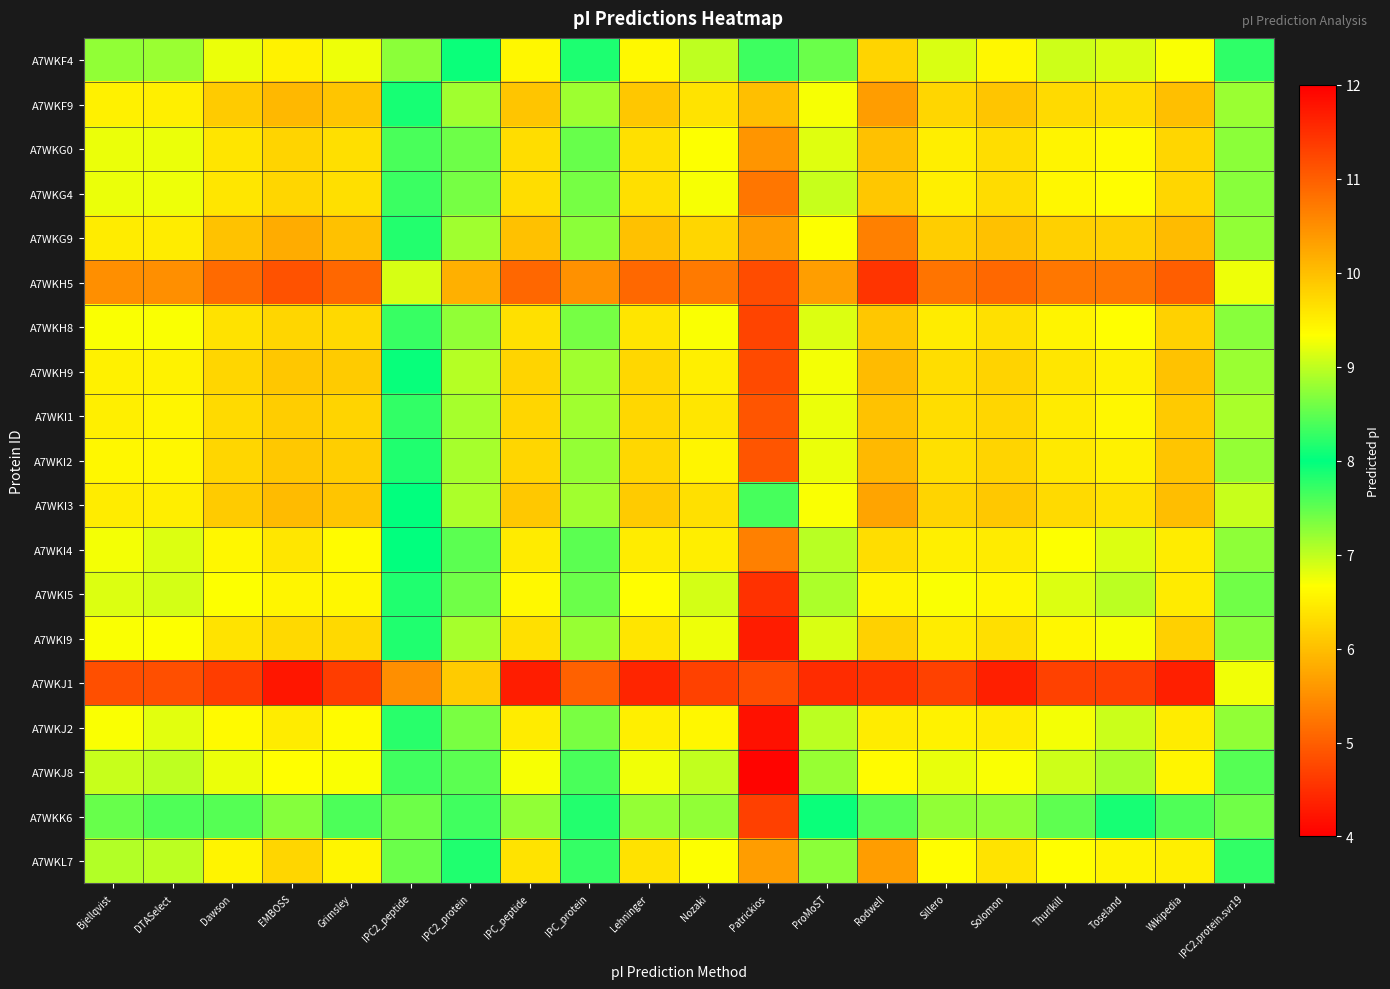

Reading left to right, transcribe all the data shown in this chart.

A7WKF4: Bjellqvist=8.8	DTASelect=8.8	Dawson=9.2	EMBOSS=9.5	Grimsley=9.2	IPC2_peptide=7.3	IPC2_protein=8.1	IPC_peptide=9.4	IPC_protein=8.2	Lehninger=9.4	Nozaki=9.0	Patrickios=7.7	ProMoST=8.6	Rodwell=9.8	Sillero=9.1	Solomon=9.4	Thurlkill=9.1	Toseland=9.1	Wikipedia=9.3	IPC2.protein.svr19=8.2
A7WKF9: Bjellqvist=9.5	DTASelect=9.5	Dawson=9.9	EMBOSS=10.1	Grimsley=9.9	IPC2_peptide=7.9	IPC2_protein=8.8	IPC_peptide=9.9	IPC_protein=8.8	Lehninger=9.9	Nozaki=9.6	Patrickios=10.0	ProMoST=9.3	Rodwell=10.3	Sillero=9.8	Solomon=9.9	Thurlkill=9.7	Toseland=9.7	Wikipedia=10.0	IPC2.protein.svr19=8.8
A7WKG0: Bjellqvist=9.2	DTASelect=9.2	Dawson=9.6	EMBOSS=9.8	Grimsley=9.7	IPC2_peptide=7.6	IPC2_protein=8.6	IPC_peptide=9.7	IPC_protein=8.5	Lehninger=9.6	Nozaki=9.3	Patrickios=5.6	ProMoST=9.2	Rodwell=10.0	Sillero=9.5	Solomon=9.7	Thurlkill=9.4	Toseland=9.4	Wikipedia=9.8	IPC2.protein.svr19=8.7
A7WKG4: Bjellqvist=9.2	DTASelect=9.2	Dawson=9.6	EMBOSS=9.8	Grimsley=9.7	IPC2_peptide=7.7	IPC2_protein=8.6	IPC_peptide=9.7	IPC_protein=8.6	Lehninger=9.7	Nozaki=9.3	Patrickios=5.2	ProMoST=9.0	Rodwell=9.9	Sillero=9.5	Solomon=9.7	Thurlkill=9.4	Toseland=9.4	Wikipedia=9.8	IPC2.protein.svr19=8.7
A7WKG9: Bjellqvist=9.5	DTASelect=9.5	Dawson=10.0	EMBOSS=10.2	Grimsley=10.0	IPC2_peptide=7.8	IPC2_protein=8.8	IPC_peptide=10.0	IPC_protein=8.7	Lehninger=10.0	Nozaki=9.8	Patrickios=10.3	ProMoST=9.3	Rodwell=10.6	Sillero=9.9	Solomon=10.0	Thurlkill=9.8	Toseland=9.8	Wikipedia=10.0	IPC2.protein.svr19=8.8
A7WKH5: Bjellqvist=10.5	DTASelect=10.5	Dawson=10.9	EMBOSS=11.1	Grimsley=10.9	IPC2_peptide=9.1	IPC2_protein=10.1	IPC_peptide=10.9	IPC_protein=10.5	Lehninger=10.9	Nozaki=10.7	Patrickios=11.2	ProMoST=10.3	Rodwell=11.4	Sillero=10.8	Solomon=10.9	Thurlkill=10.7	Toseland=10.8	Wikipedia=11.0	IPC2.protein.svr19=9.2
A7WKH8: Bjellqvist=9.3	DTASelect=9.3	Dawson=9.6	EMBOSS=9.8	Grimsley=9.7	IPC2_peptide=7.7	IPC2_protein=8.8	IPC_peptide=9.6	IPC_protein=8.6	Lehninger=9.6	Nozaki=9.3	Patrickios=4.7	ProMoST=9.2	Rodwell=9.9	Sillero=9.5	Solomon=9.6	Thurlkill=9.4	Toseland=9.3	Wikipedia=9.8	IPC2.protein.svr19=8.7
A7WKH9: Bjellqvist=9.5	DTASelect=9.5	Dawson=9.8	EMBOSS=9.9	Grimsley=9.9	IPC2_peptide=8.0	IPC2_protein=8.9	IPC_peptide=9.8	IPC_protein=8.8	Lehninger=9.7	Nozaki=9.5	Patrickios=4.8	ProMoST=9.3	Rodwell=10.0	Sillero=9.7	Solomon=9.8	Thurlkill=9.6	Toseland=9.5	Wikipedia=10.0	IPC2.protein.svr19=8.8
A7WKI1: Bjellqvist=9.5	DTASelect=9.4	Dawson=9.7	EMBOSS=9.9	Grimsley=9.8	IPC2_peptide=8.3	IPC2_protein=8.9	IPC_peptide=9.8	IPC_protein=8.8	Lehninger=9.7	Nozaki=9.6	Patrickios=4.9	ProMoST=9.2	Rodwell=10.0	Sillero=9.7	Solomon=9.8	Thurlkill=9.5	Toseland=9.4	Wikipedia=9.9	IPC2.protein.svr19=8.9
A7WKI2: Bjellqvist=9.4	DTASelect=9.4	Dawson=9.8	EMBOSS=9.9	Grimsley=9.8	IPC2_peptide=7.8	IPC2_protein=8.9	IPC_peptide=9.8	IPC_protein=8.8	Lehninger=9.7	Nozaki=9.4	Patrickios=4.9	ProMoST=9.2	Rodwell=10.1	Sillero=9.6	Solomon=9.8	Thurlkill=9.6	Toseland=9.5	Wikipedia=9.9	IPC2.protein.svr19=8.8
A7WKI3: Bjellqvist=9.5	DTASelect=9.5	Dawson=9.9	EMBOSS=10.0	Grimsley=9.9	IPC2_peptide=8.0	IPC2_protein=8.9	IPC_peptide=9.9	IPC_protein=8.8	Lehninger=9.9	Nozaki=9.6	Patrickios=7.6	ProMoST=9.3	Rodwell=10.3	Sillero=9.8	Solomon=9.9	Thurlkill=9.7	Toseland=9.6	Wikipedia=10.0	IPC2.protein.svr19=9.0
A7WKI4: Bjellqvist=9.3	DTASelect=9.2	Dawson=9.4	EMBOSS=9.6	Grimsley=9.4	IPC2_peptide=8.0	IPC2_protein=8.5	IPC_peptide=9.5	IPC_protein=8.5	Lehninger=9.5	Nozaki=9.5	Patrickios=5.3	ProMoST=9.0	Rodwell=9.7	Sillero=9.5	Solomon=9.5	Thurlkill=9.3	Toseland=9.2	Wikipedia=9.5	IPC2.protein.svr19=8.7
A7WKI5: Bjellqvist=9.2	DTASelect=9.1	Dawson=9.3	EMBOSS=9.4	Grimsley=9.4	IPC2_peptide=7.8	IPC2_protein=8.6	IPC_peptide=9.4	IPC_protein=8.6	Lehninger=9.4	Nozaki=9.1	Patrickios=4.5	ProMoST=8.9	Rodwell=9.4	Sillero=9.3	Solomon=9.4	Thurlkill=9.2	Toseland=9.0	Wikipedia=9.5	IPC2.protein.svr19=8.6
A7WKI9: Bjellqvist=9.3	DTASelect=9.3	Dawson=9.6	EMBOSS=9.7	Grimsley=9.7	IPC2_peptide=7.8	IPC2_protein=8.9	IPC_peptide=9.6	IPC_protein=8.8	Lehninger=9.6	Nozaki=9.2	Patrickios=4.3	ProMoST=9.1	Rodwell=9.8	Sillero=9.5	Solomon=9.7	Thurlkill=9.4	Toseland=9.3	Wikipedia=9.8	IPC2.protein.svr19=8.7
A7WKJ1: Bjellqvist=11.2	DTASelect=11.2	Dawson=11.3	EMBOSS=11.8	Grimsley=11.4	IPC2_peptide=10.5	IPC2_protein=9.9	IPC_peptide=11.7	IPC_protein=11.0	Lehninger=11.6	Nozaki=11.3	Patrickios=11.2	ProMoST=11.5	Rodwell=11.5	Sillero=11.3	Solomon=11.7	Thurlkill=11.3	Toseland=11.3	Wikipedia=11.7	IPC2.protein.svr19=9.3
A7WKJ2: Bjellqvist=9.3	DTASelect=9.2	Dawson=9.4	EMBOSS=9.5	Grimsley=9.4	IPC2_peptide=8.2	IPC2_protein=8.6	IPC_peptide=9.5	IPC_protein=8.6	Lehninger=9.5	Nozaki=9.4	Patrickios=4.2	ProMoST=9.0	Rodwell=9.5	Sillero=9.5	Solomon=9.5	Thurlkill=9.3	Toseland=9.0	Wikipedia=9.5	IPC2.protein.svr19=8.8
A7WKJ8: Bjellqvist=9.0	DTASelect=9.0	Dawson=9.2	EMBOSS=9.3	Grimsley=9.3	IPC2_peptide=7.7	IPC2_protein=8.5	IPC_peptide=9.3	IPC_protein=8.4	Lehninger=9.3	Nozaki=9.0	Patrickios=4.0	ProMoST=8.8	Rodwell=9.4	Sillero=9.2	Solomon=9.3	Thurlkill=9.1	Toseland=8.9	Wikipedia=9.4	IPC2.protein.svr19=8.4
A7WKK6: Bjellqvist=8.5	DTASelect=8.4	Dawson=8.4	EMBOSS=8.7	Grimsley=7.6	IPC2_peptide=7.4	IPC2_protein=7.7	IPC_peptide=8.8	IPC_protein=7.8	Lehninger=8.8	Nozaki=8.8	Patrickios=4.7	ProMoST=8.1	Rodwell=8.5	Sillero=8.8	Solomon=8.8	Thurlkill=8.5	Toseland=7.9	Wikipedia=8.4	IPC2.protein.svr19=7.4
A7WKL7: Bjellqvist=8.9	DTASelect=9.0	Dawson=9.4	EMBOSS=9.8	Grimsley=9.4	IPC2_peptide=7.4	IPC2_protein=8.2	IPC_peptide=9.6	IPC_protein=8.3	Lehninger=9.6	Nozaki=9.3	Patrickios=10.3	ProMoST=8.7	Rodwell=10.3	Sillero=9.4	Solomon=9.6	Thurlkill=9.3	Toseland=9.4	Wikipedia=9.5	IPC2.protein.svr19=8.2